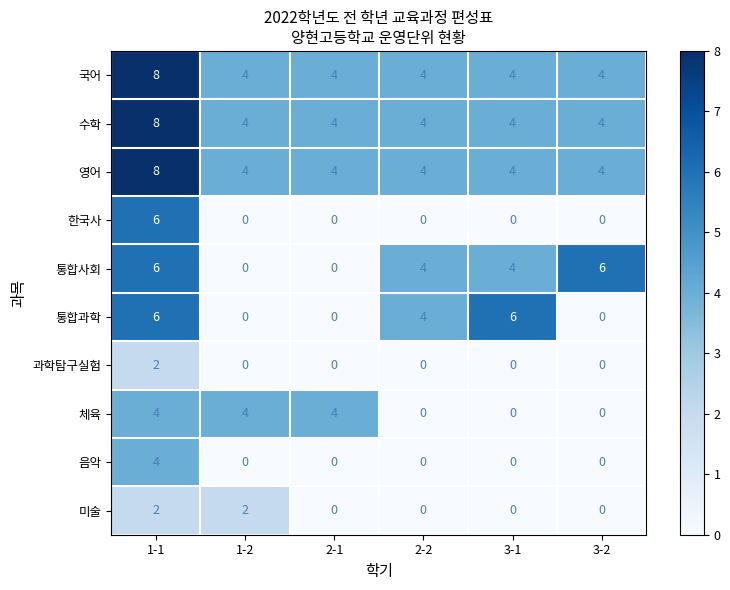

What is the total value across all series at 1-1?

54